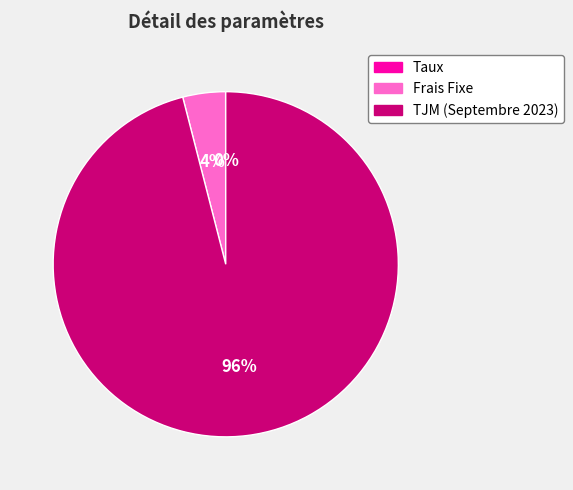

To the nearest percent, what percentage of the pie is Frais Fixe?

4%